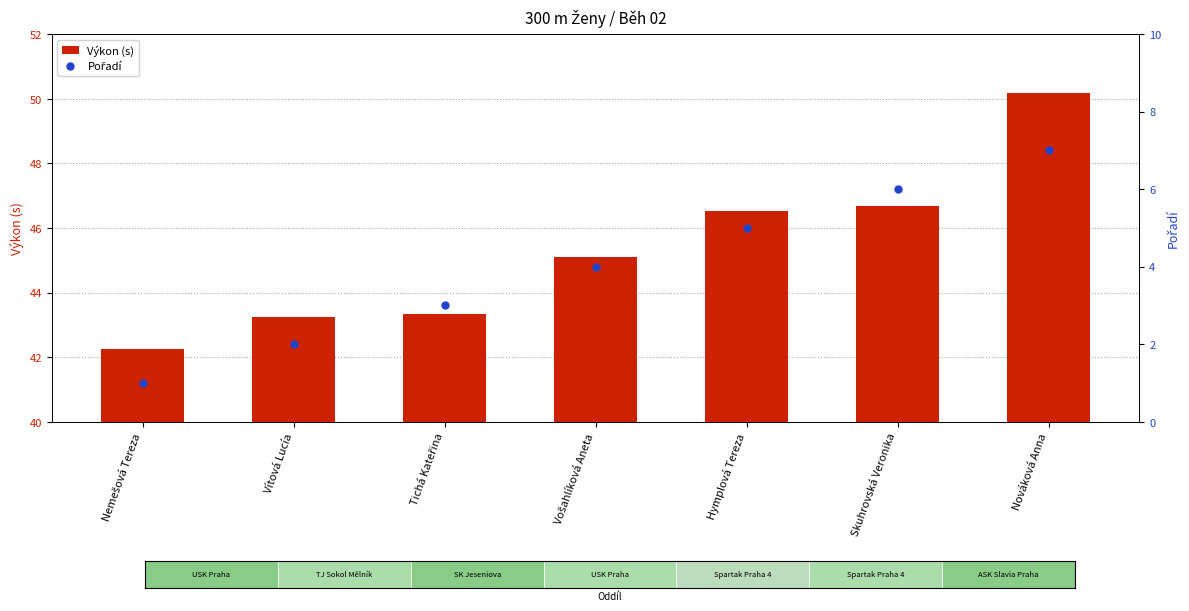

At which category is the sum across all series the highest?

Nováková Anna